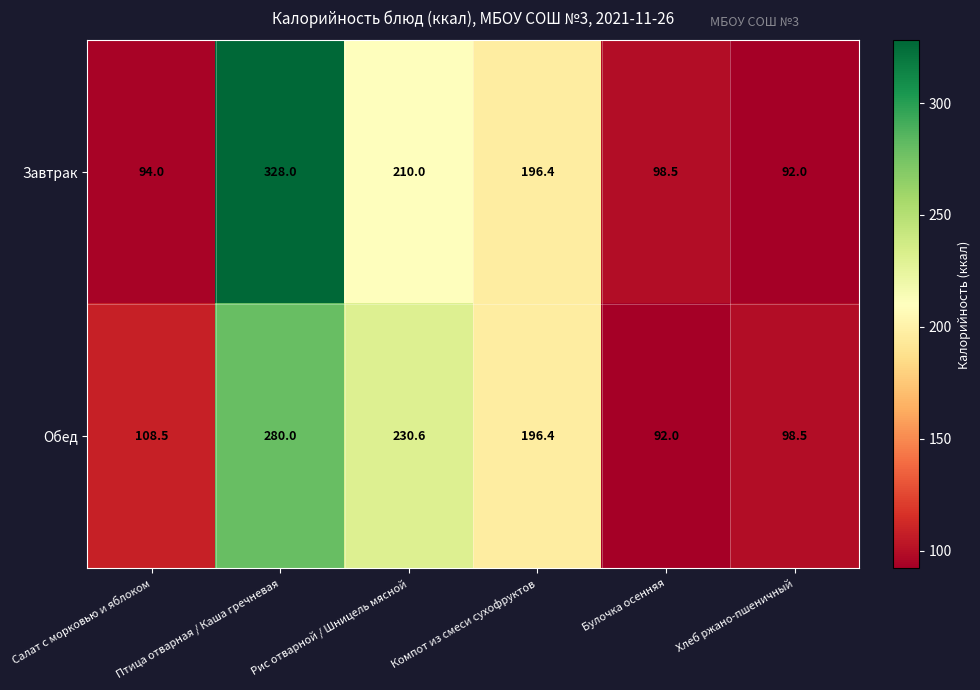

Which series has the largest total across all categories?

Завтрак